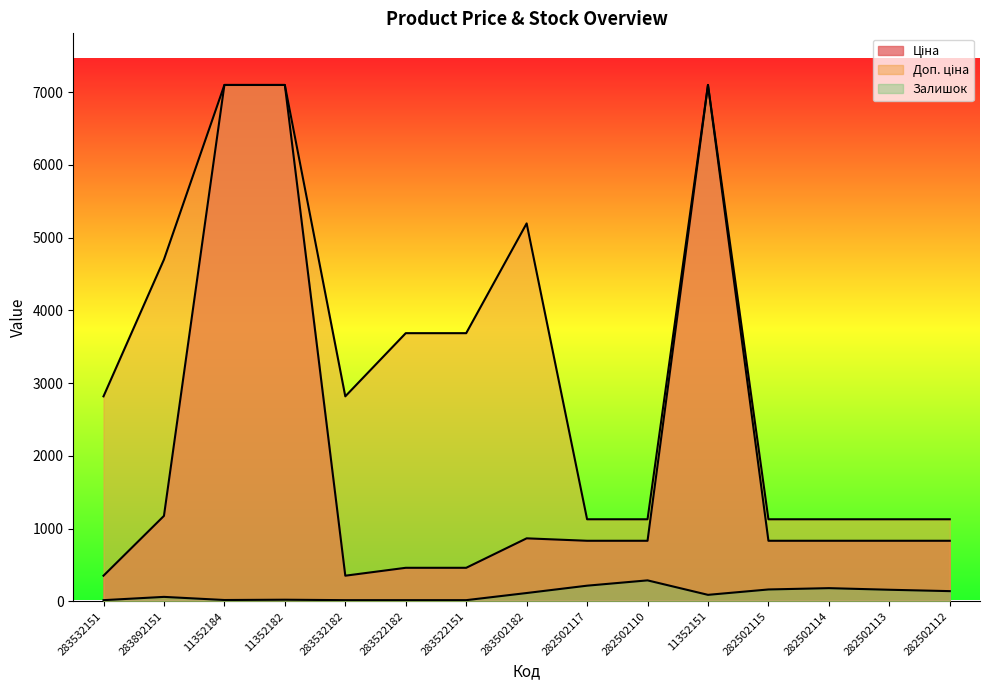

What are all the series names shown in the legend?

Ціна, Доп. ціна, Залишок